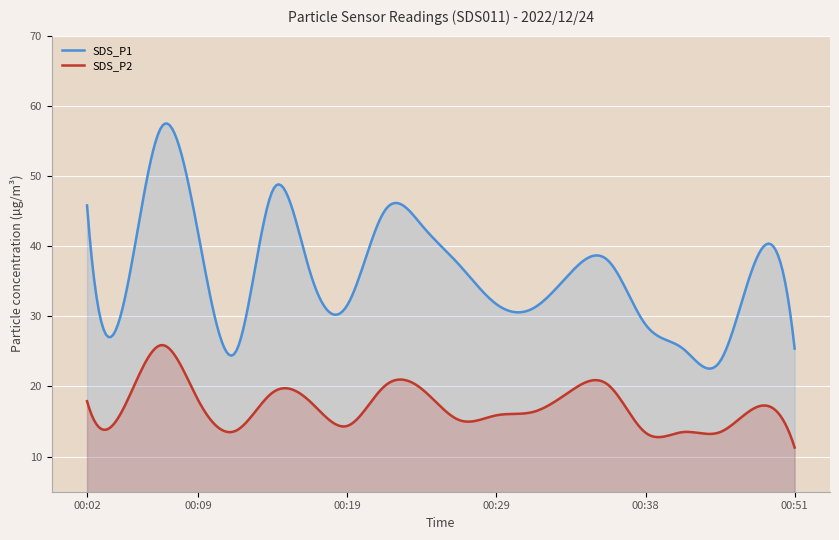

Reading right to left, transcribe all the data shown in this chart.

SDS_P1: 00:51=25.4	00:48=38.5	00:46=23.6	00:43=25.4	00:38=28.8	00:36=37.9	00:33=36.3	00:31=31.2	00:29=31.7	00:26=37.3	00:24=42.9	00:21=45.1	00:19=31.7	00:16=36.1	00:14=48.1	00:12=25.0	00:09=41.4	00:07=57.0	00:04=32.2	00:02=45.8
SDS_P2: 00:51=11.3	00:48=17.1	00:46=13.5	00:43=13.5	00:38=13.4	00:36=20.2	00:33=19.4	00:31=16.4	00:29=15.9	00:26=15.2	00:24=19.6	00:21=20.1	00:19=14.4	00:16=17.8	00:14=19.2	00:12=13.7	00:09=17.9	00:07=25.9	00:04=17.1	00:02=17.9